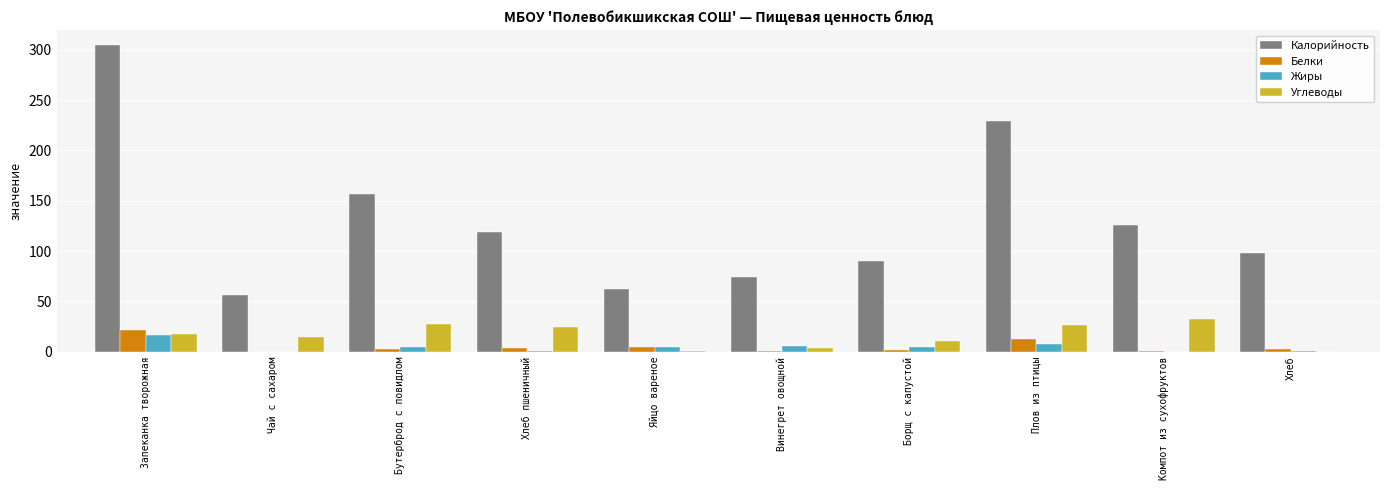

What is the sum of the Калорийность values at Винегрет овощной and Борщ с капустой?

164.6